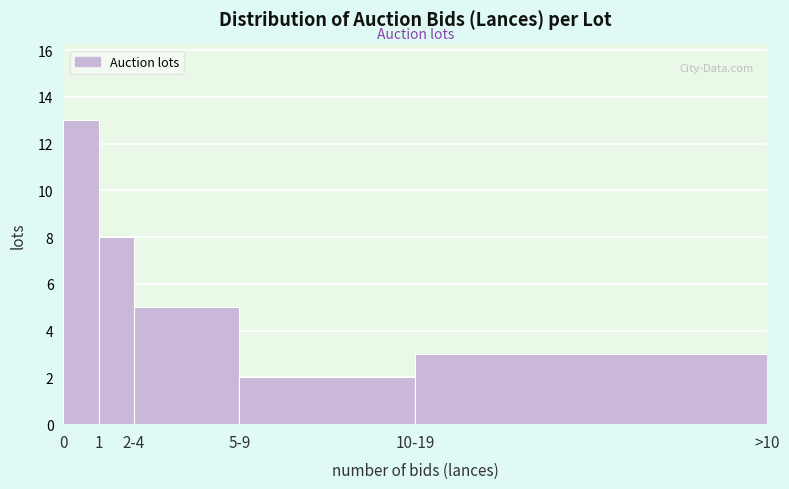

Reading left to right, list all the values displayed in this chart.

0=13	1=8	2-4=5	5-9=2	10-19=3